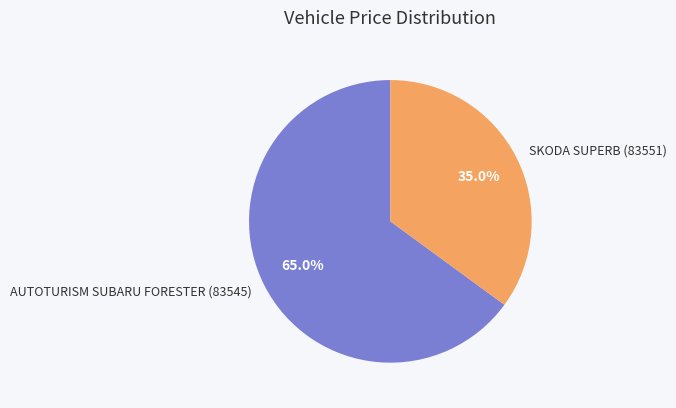

Which slice is the smallest?

SKODA SUPERB (83551)